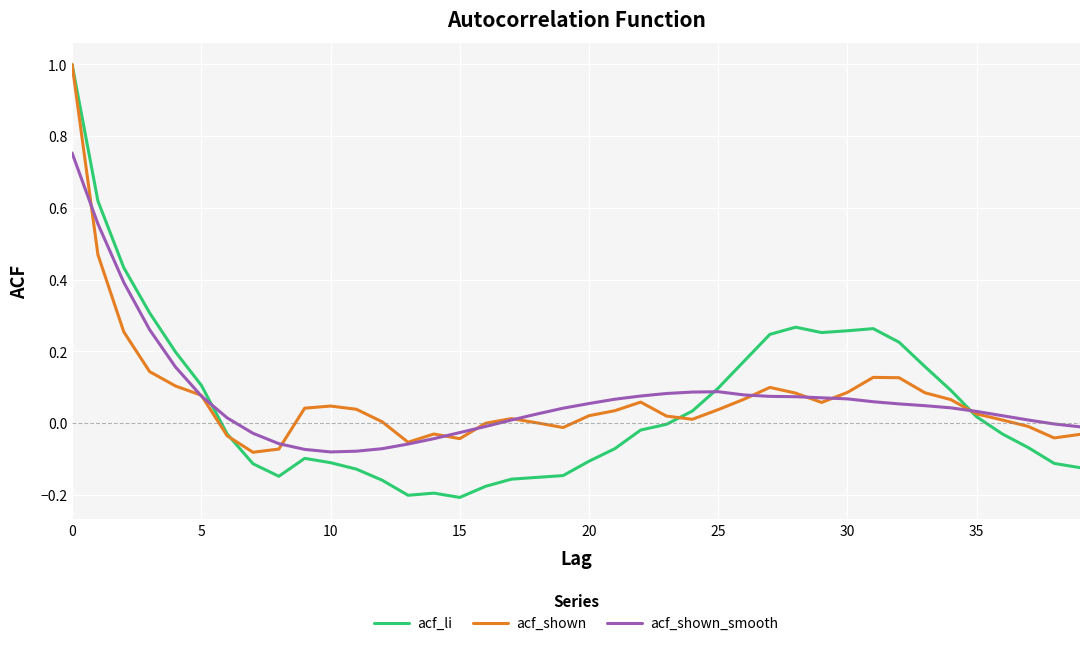

What is the maximum value shown in the chart?

1.0